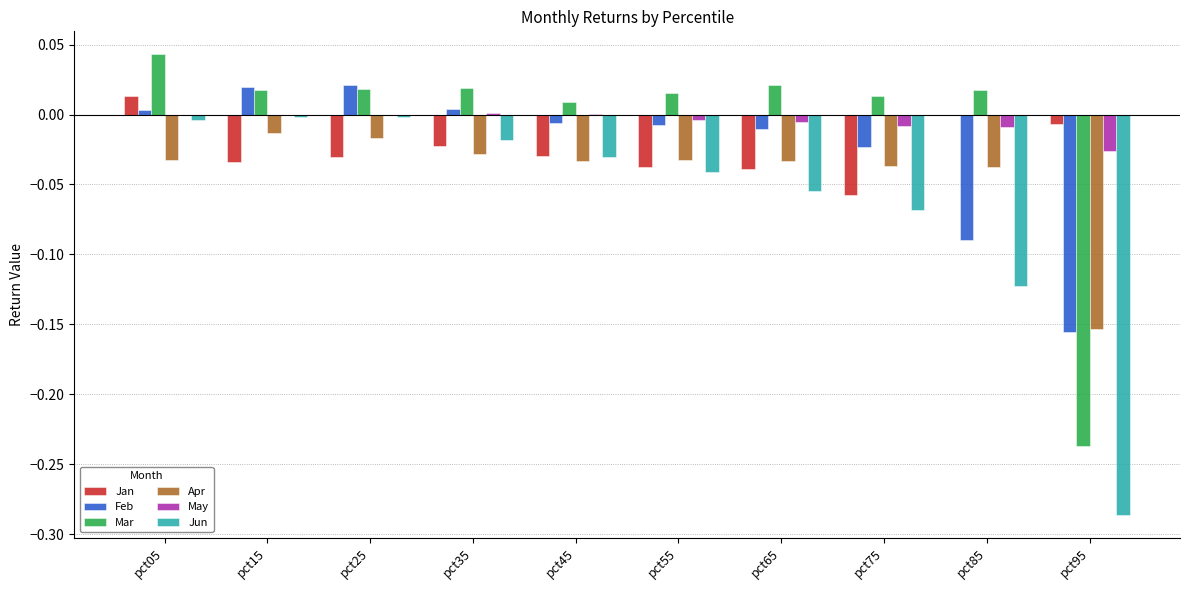

True or false: Mar has a value of 0.0 at pct65.

True